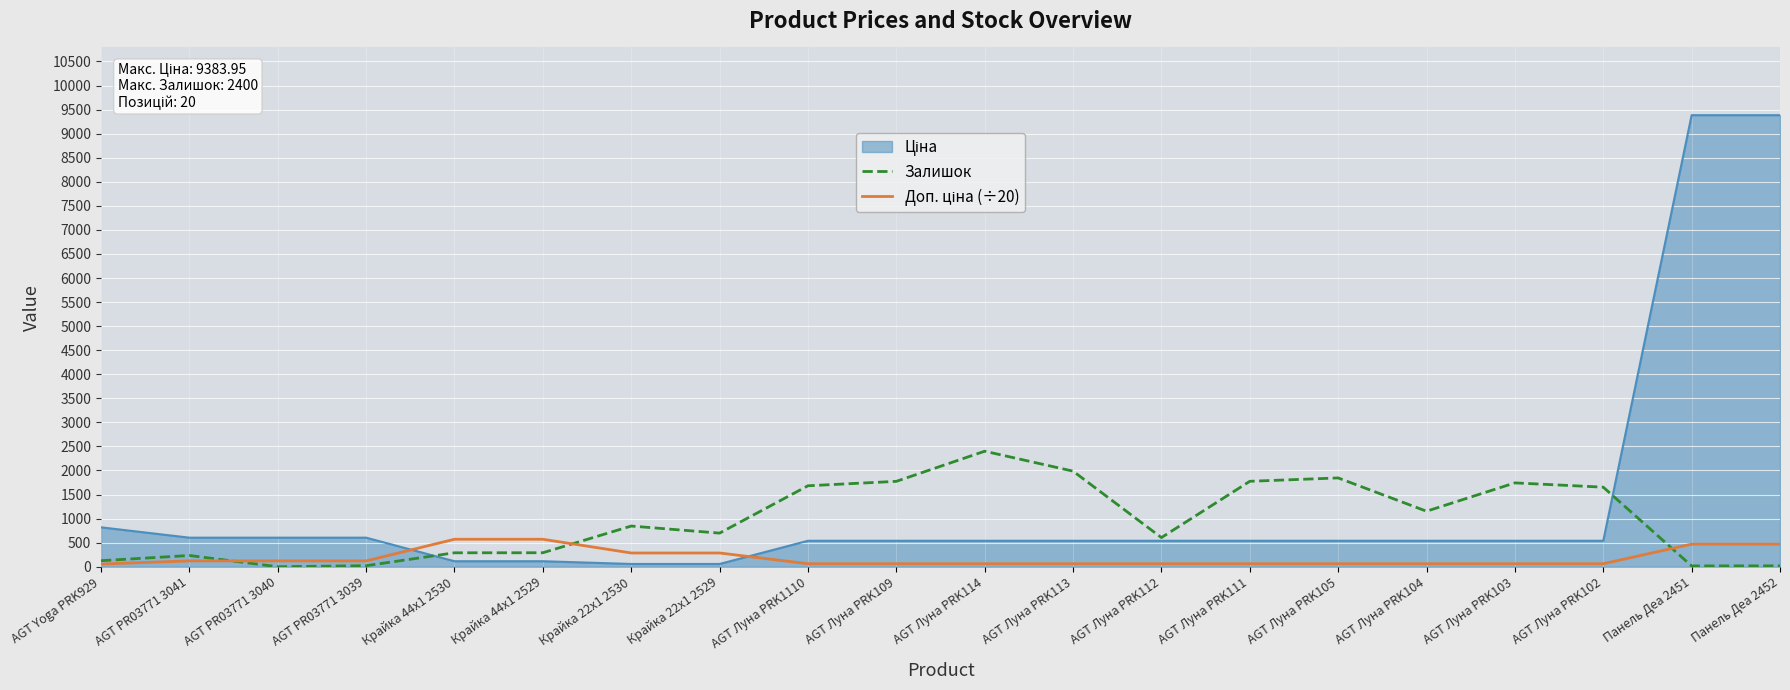

The value of Залишок at AGT Луна PRK109 is 519.2. True or false?

False